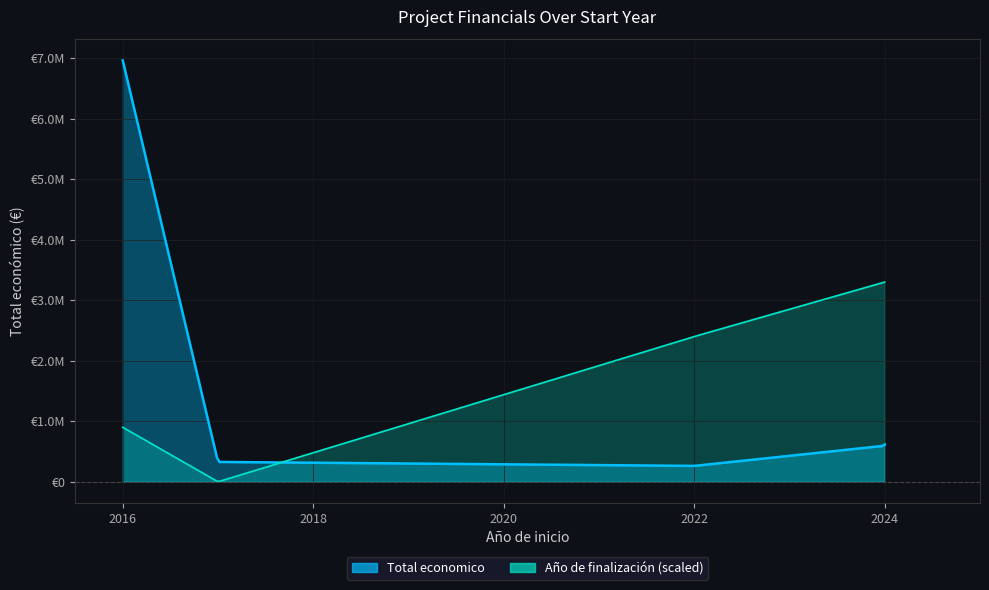

The value of Total economico at 2024 is 1028274. True or false?

False